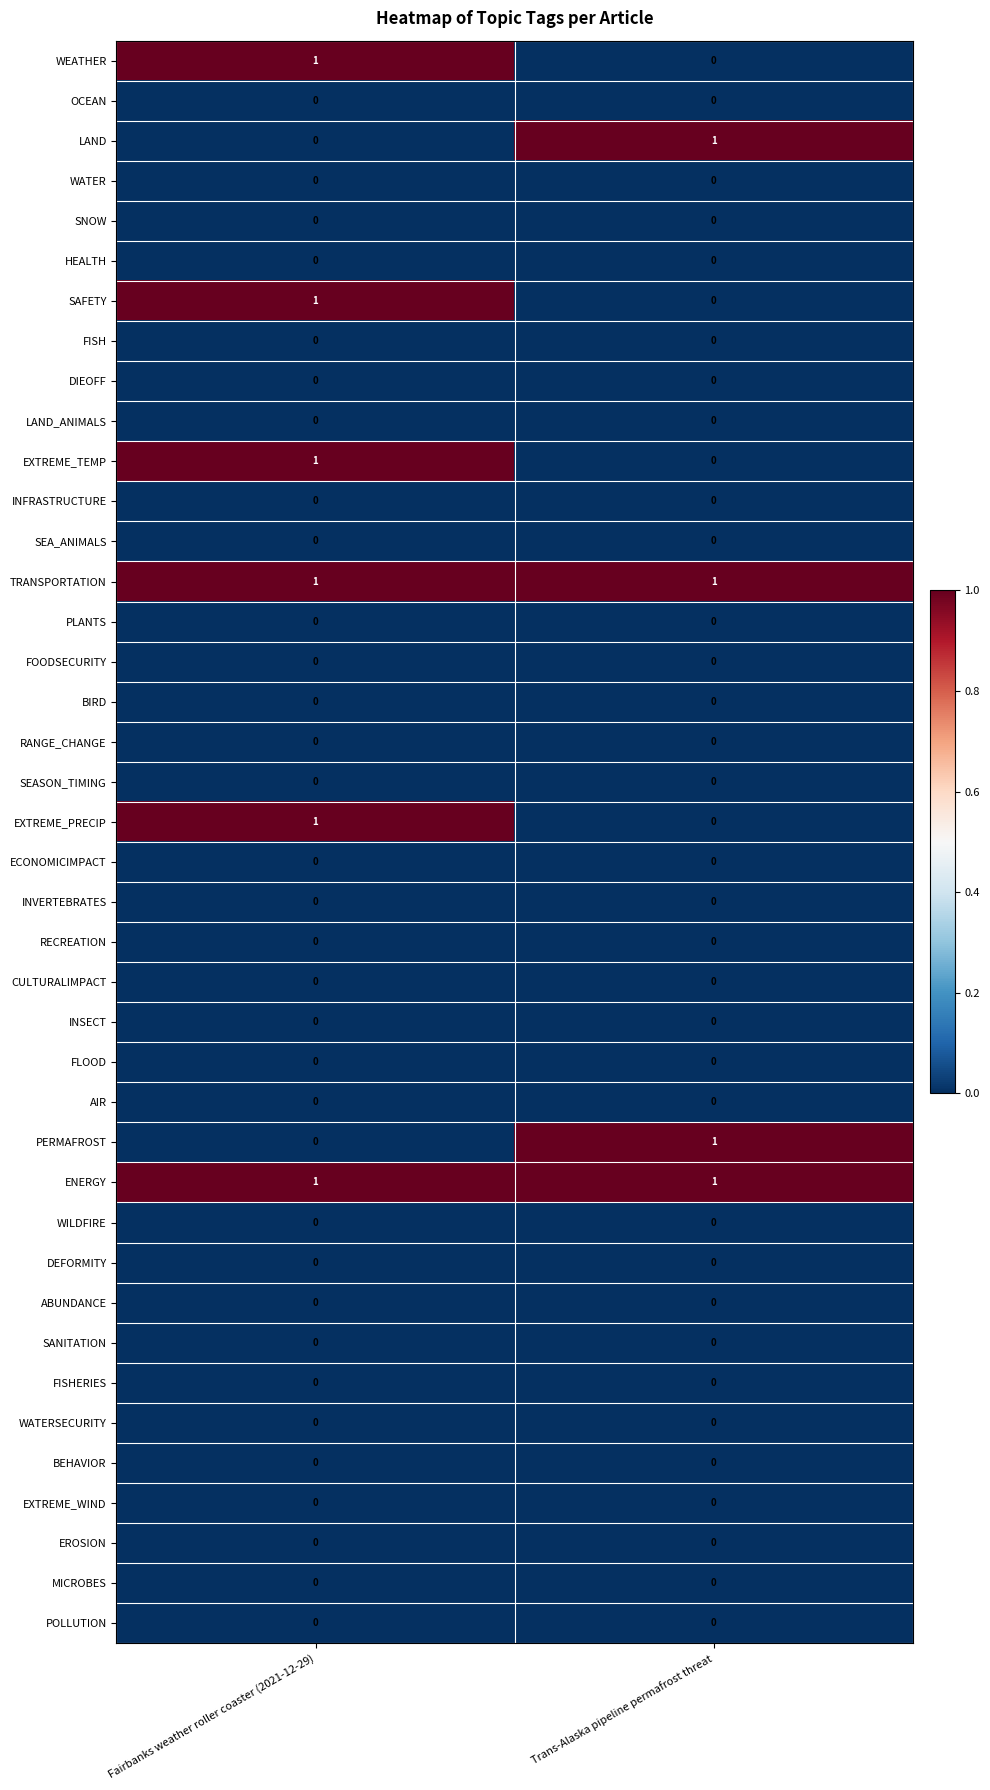

At which category is the sum across all series the highest?

Fairbanks weather roller coaster (2021-12-29)